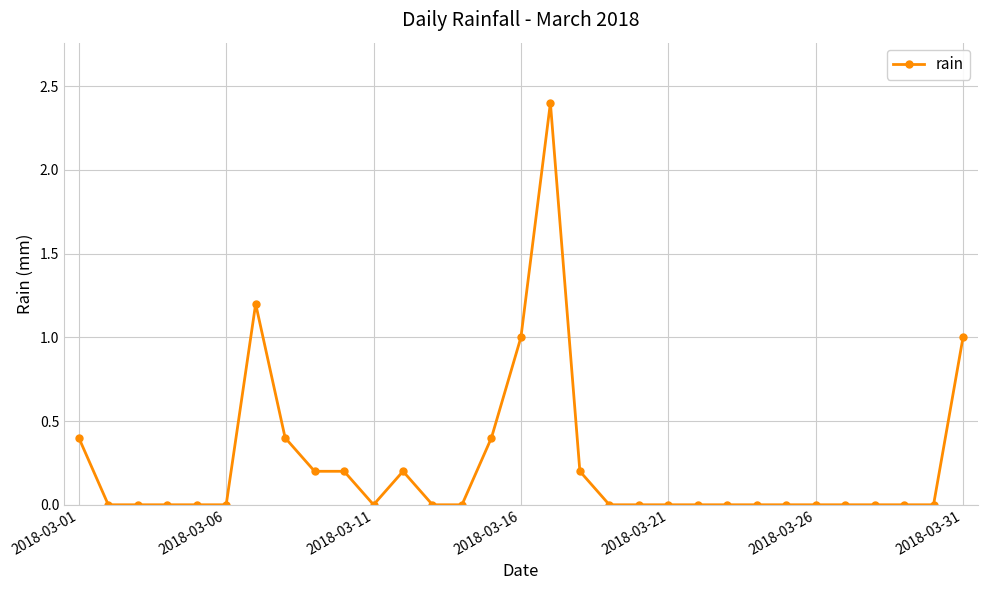

What is the difference between the maximum and minimum values?

2.4